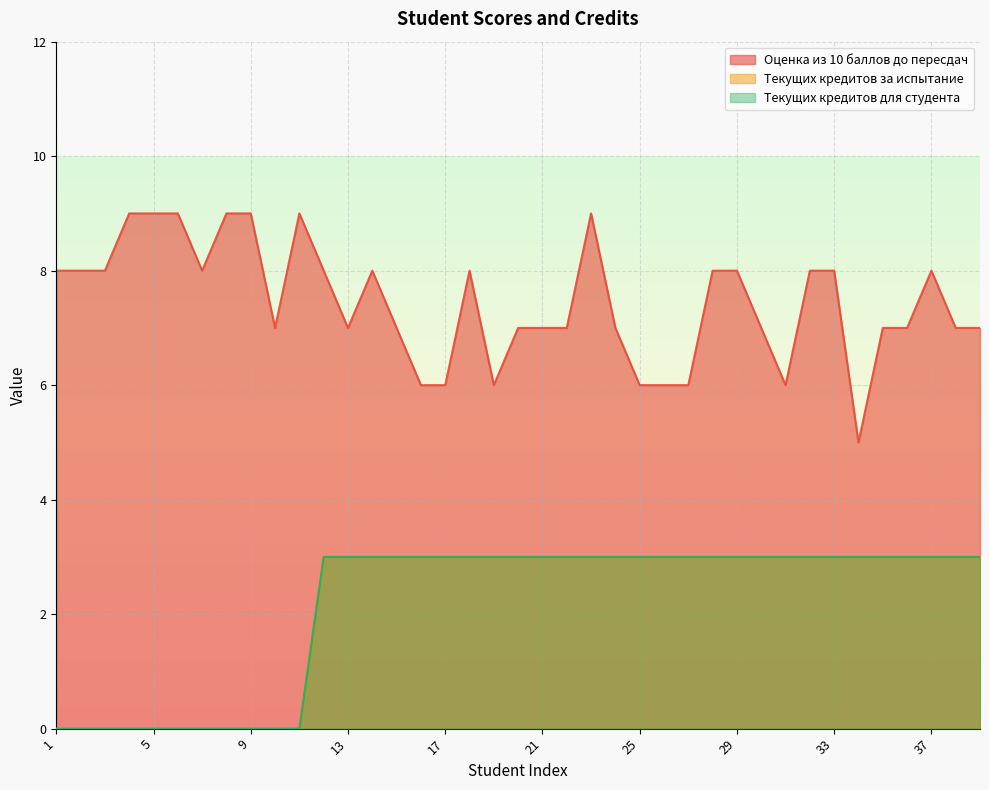

At which label does Оценка из 10 баллов до пересдач reach its peak?

4